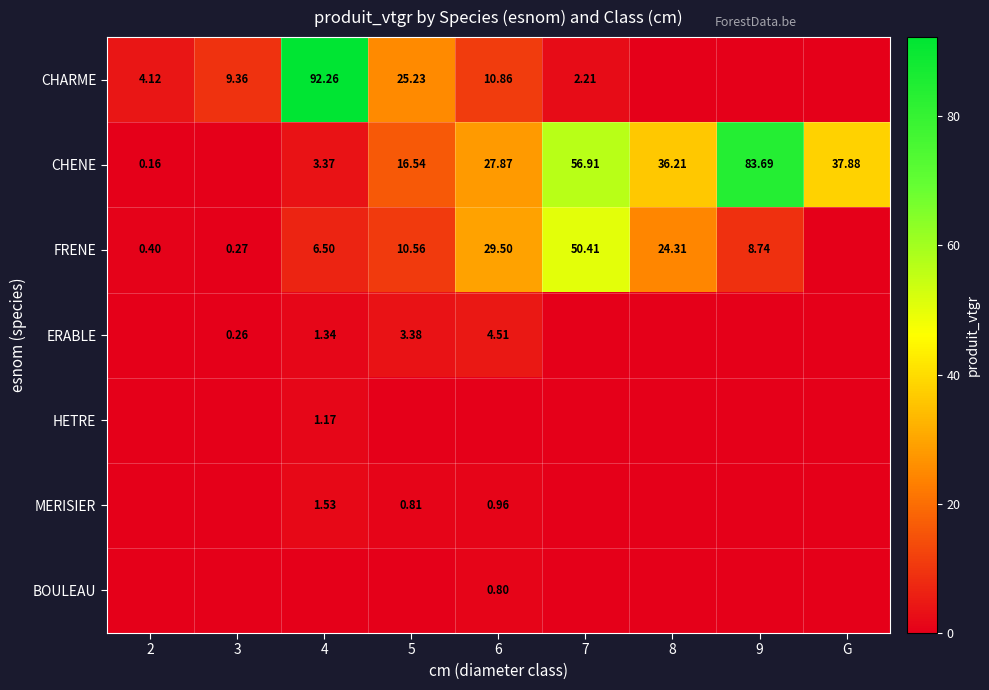

Which has a higher value, G or 2?

2